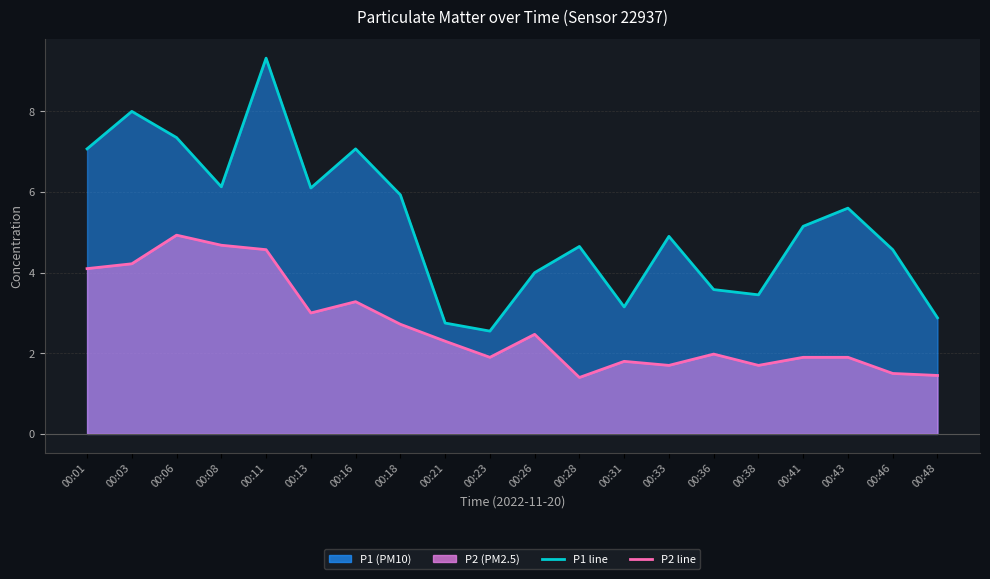

At which label does P2 (line) first exceed 2?

00:01